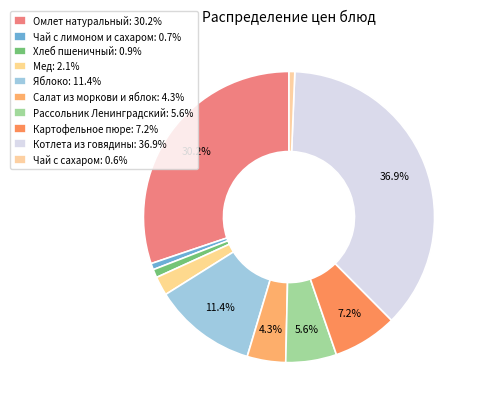

How much of the chart is everything except Чай с лимоном и сахаром?

99.3%